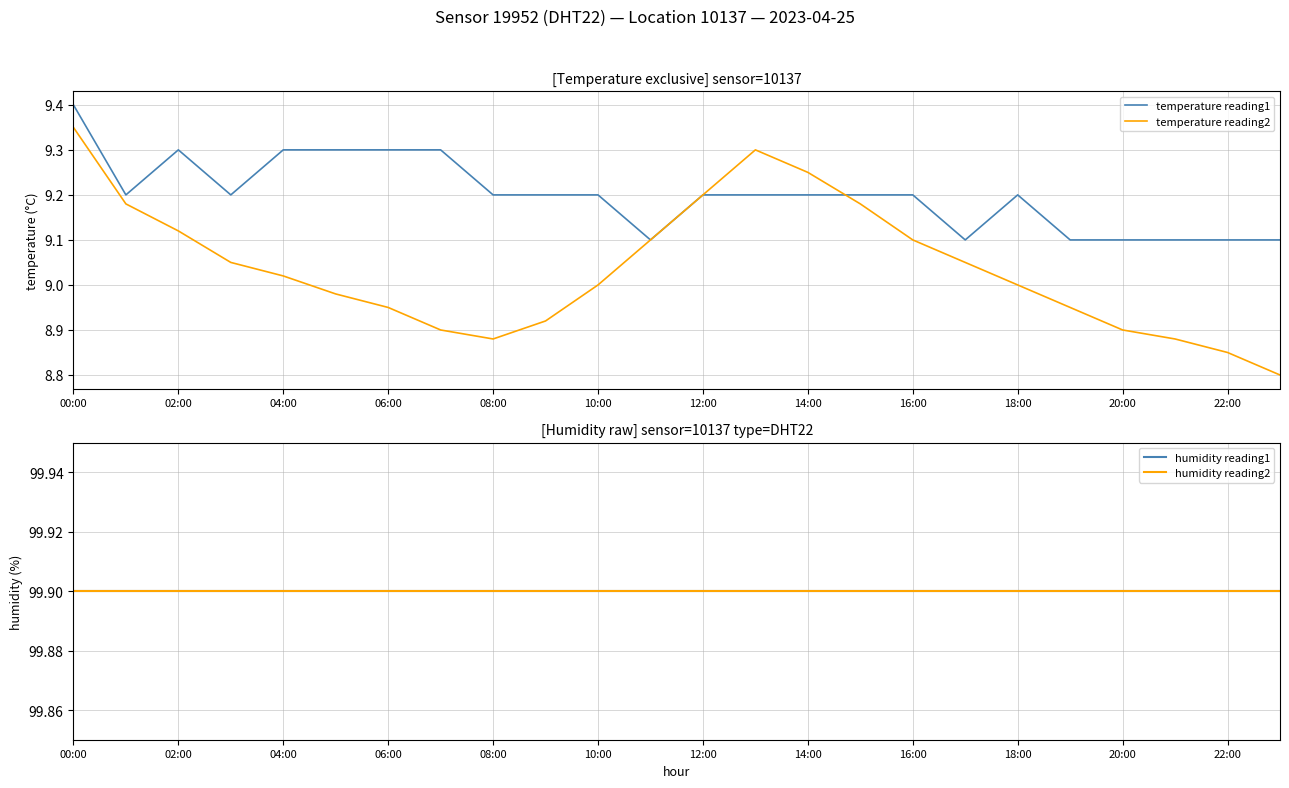

Is it true that humidity reading1 equals 99.9 at 00:00?

True